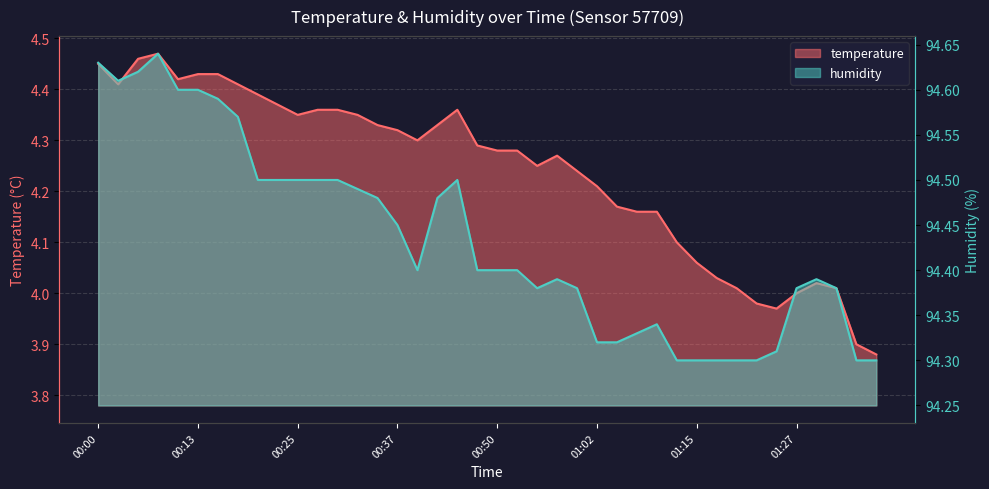

Is the value of temperature at 01:12 greater than the value of humidity at 00:05?

No